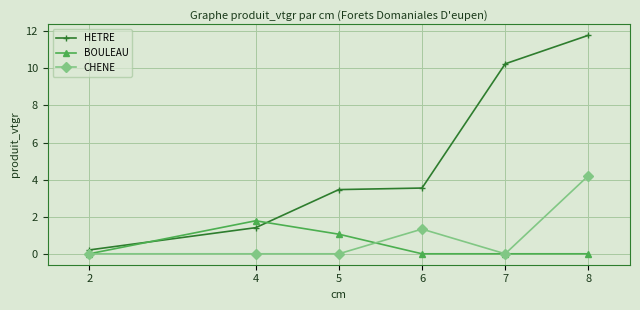

Count the number of data series in this chart.

3